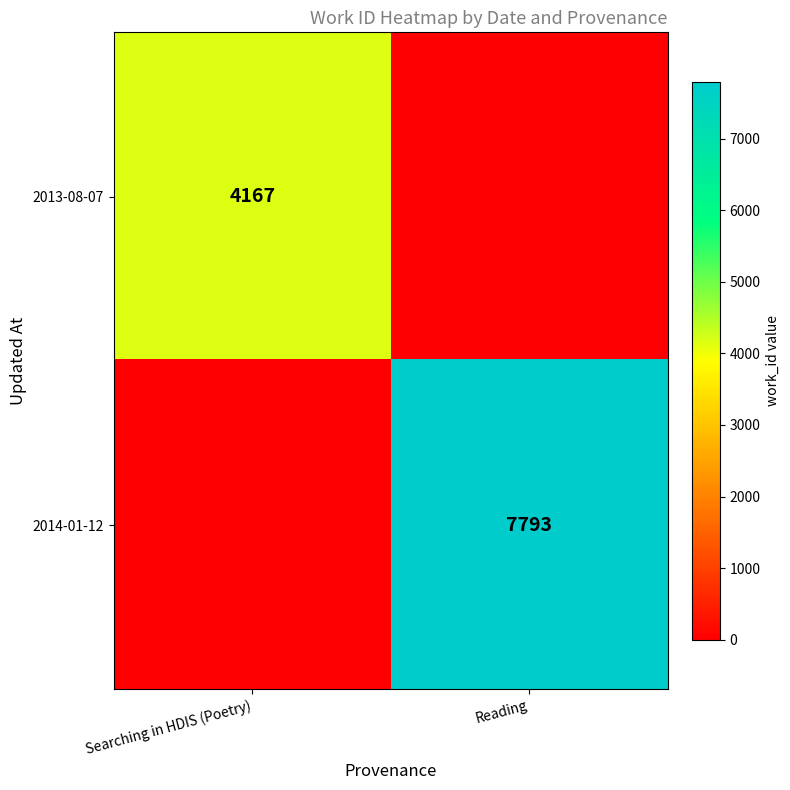

Count the number of categories in the chart.

2